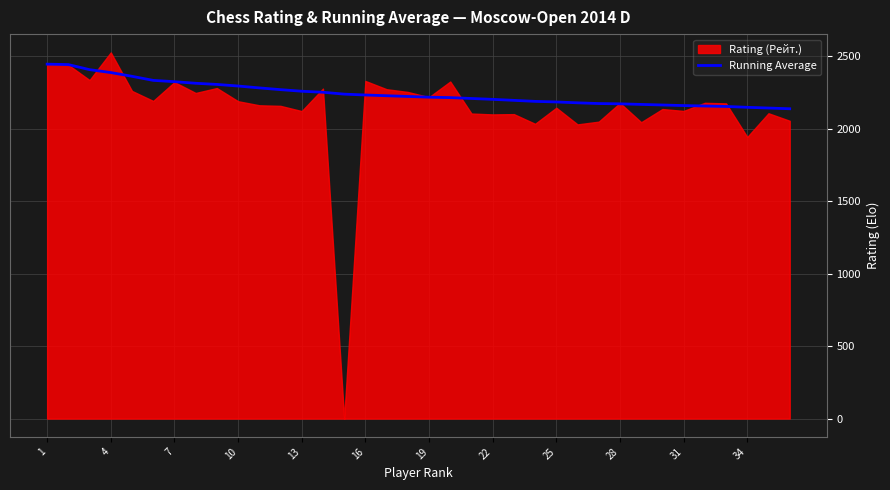

Reading left to right, what are all the values shown in this chart?

2447	2444	2409	2389	2363	2335	2326	2315	2307	2296	2283	2271	2260	2253	2240	2234	2229	2224	2219	2216	2210	2204	2197	2190	2186	2180	2175	2173	2169	2165	2161	2158	2155	2149	2144	2139